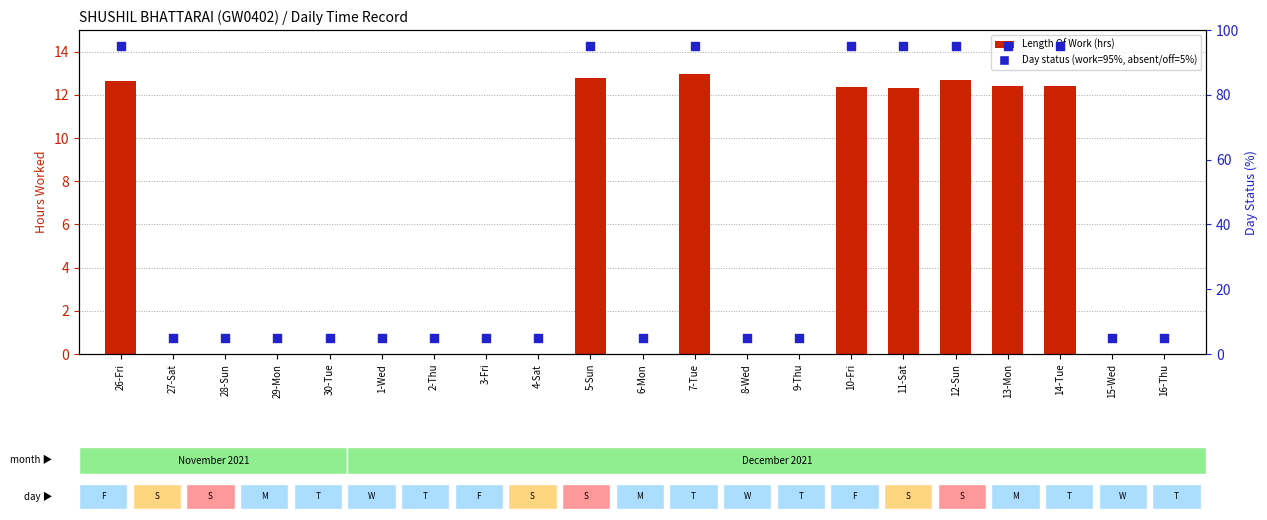

Which series has the widest spread of Y values?

Day status (work=95%)